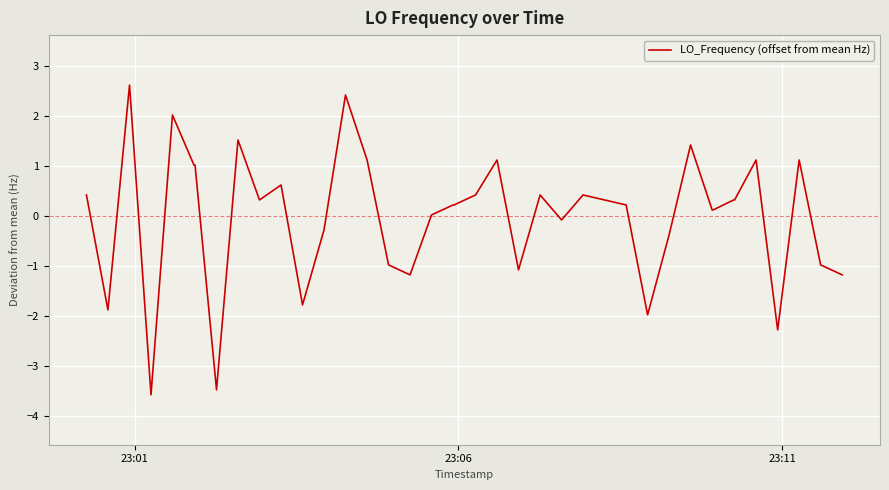

What is the difference between the maximum and minimum values?

6.2